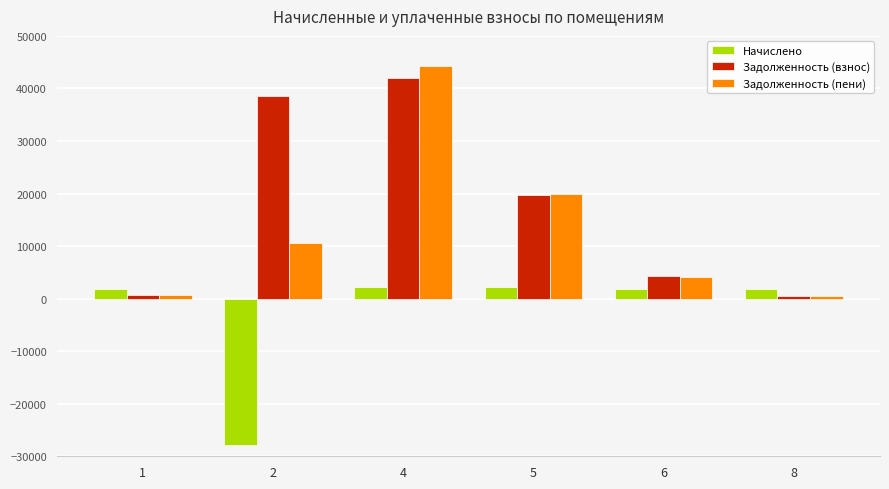

At which category is the sum across all series the highest?

4